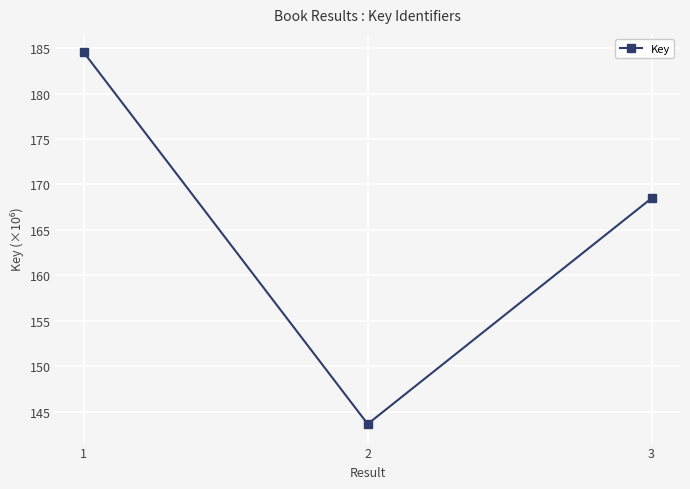

What is the sum of the values at 1 and 3?

353.0